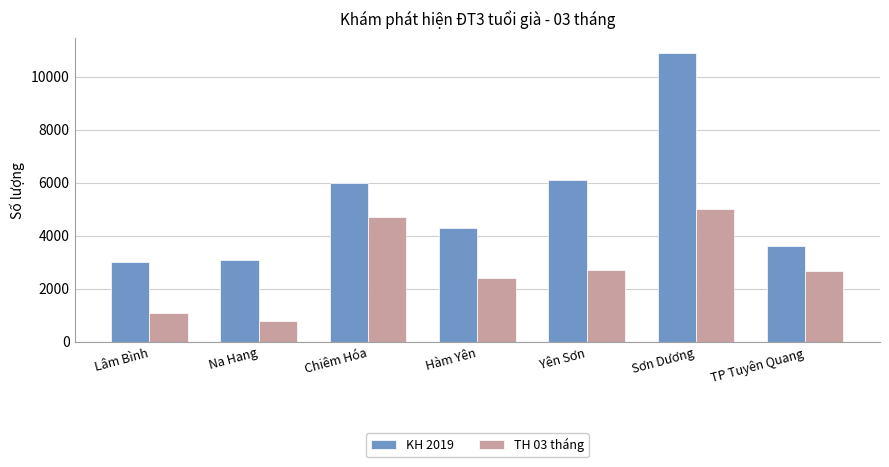

At which label is KH 2019 closest to 6950?

Yên Sơn